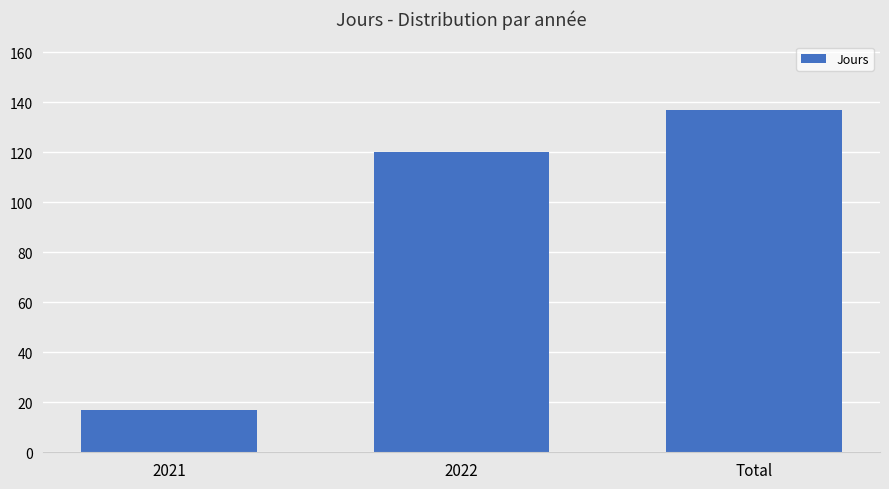

Count the values in the range 17 to 137.

3